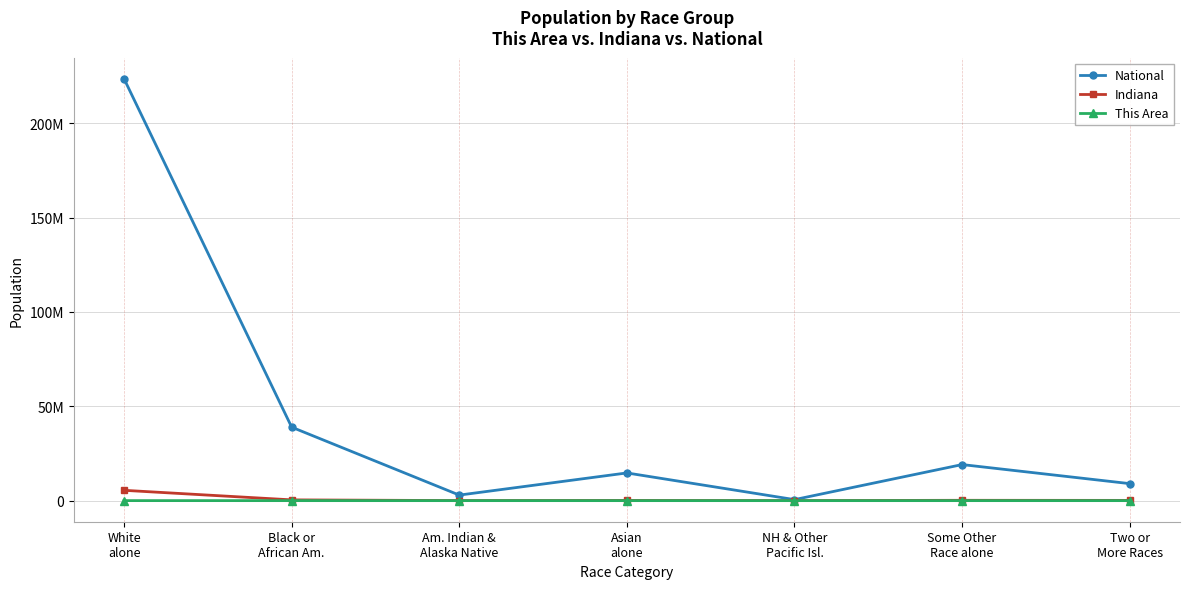

In This Area, how many points are lower than both neighbors (excluding endpoints)?

2